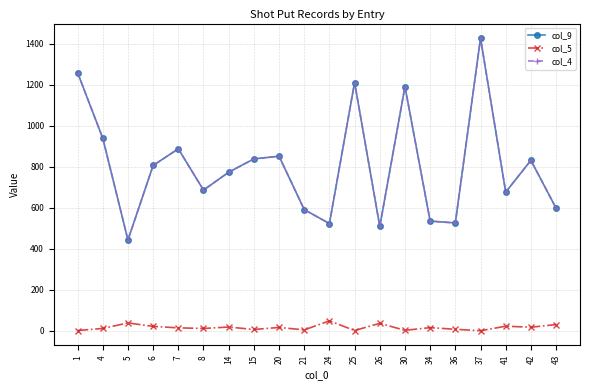

Which series has the largest range (max minus min)?

col_4